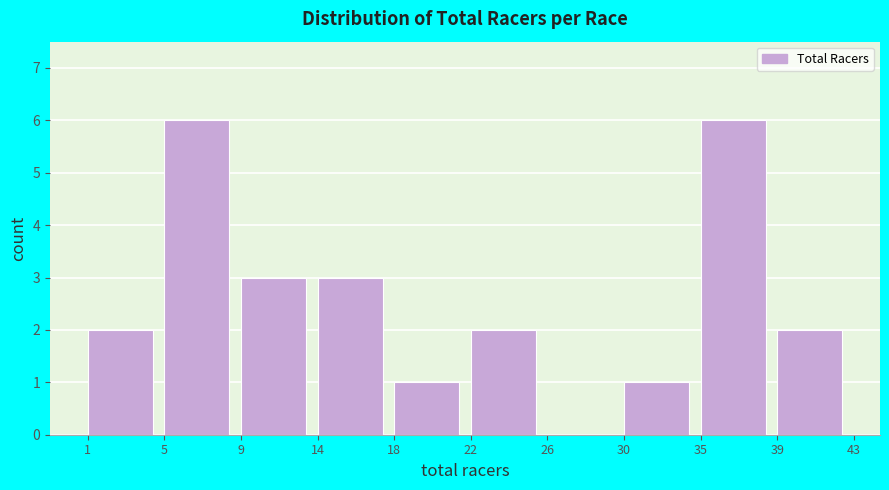

What is the height of the bar covering 5 to 9 on the x-axis? The values are not printed on the chart, so give them approximately, as read against the axis.

6